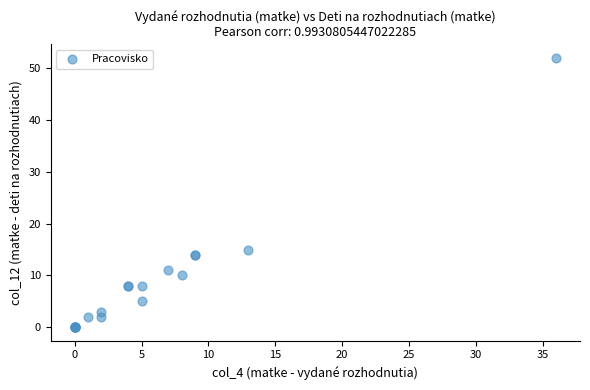

What Y value in the scatter plot is closest to 26?

15